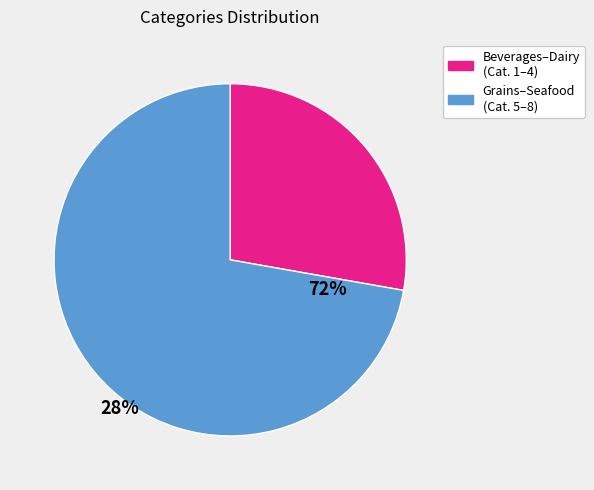

Is there a majority slice in this chart?

Yes